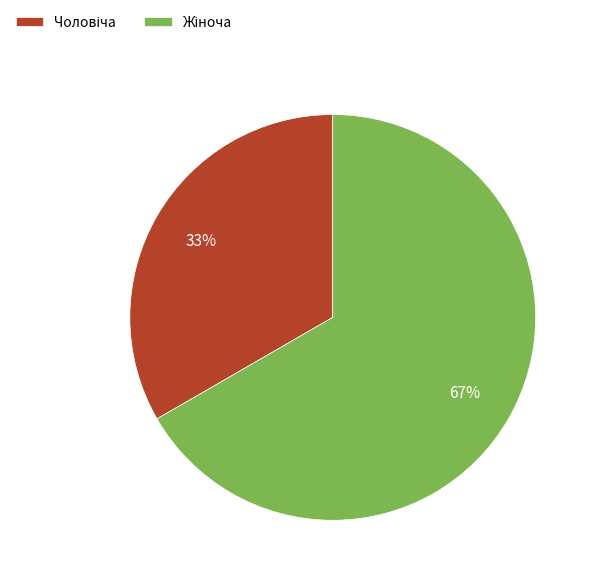

Is there any slice that represents more than half of the pie?

Yes